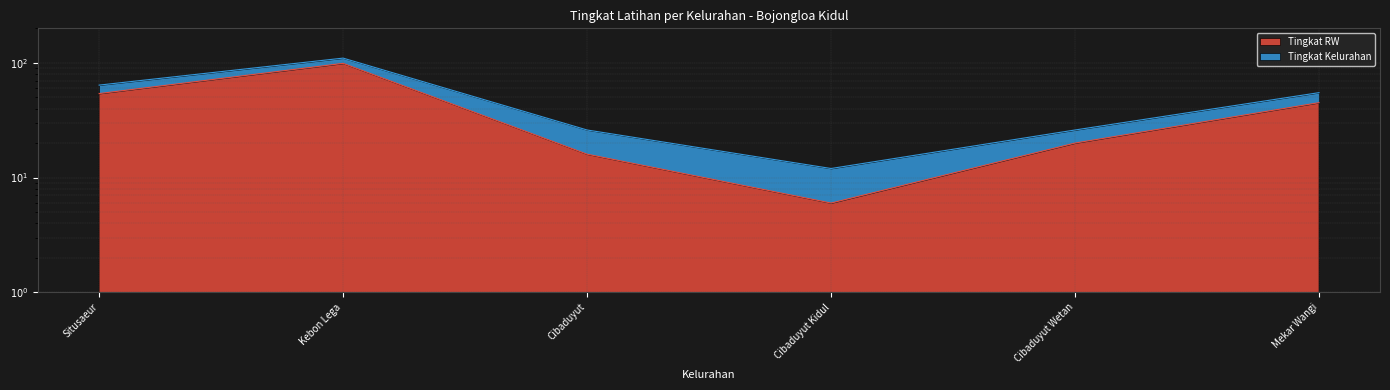

True or false: the data shows 29 at Cibaduyut Wetan.

False